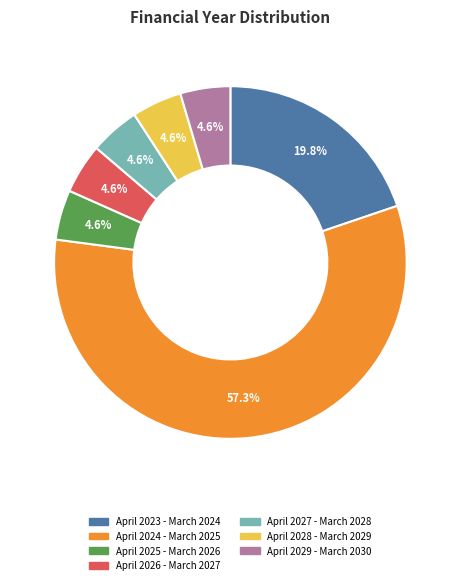

The April 2028 - March 2029 slice represents 5% of the pie. True or false?

True